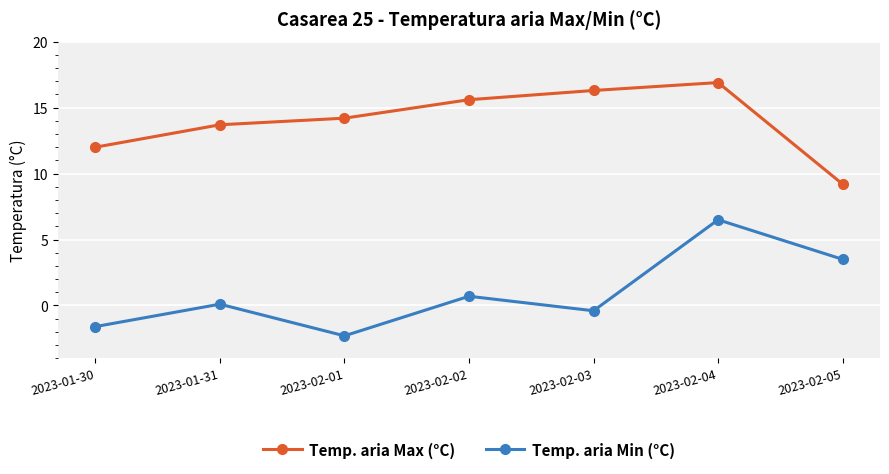

What is the greatest value displayed?

16.9